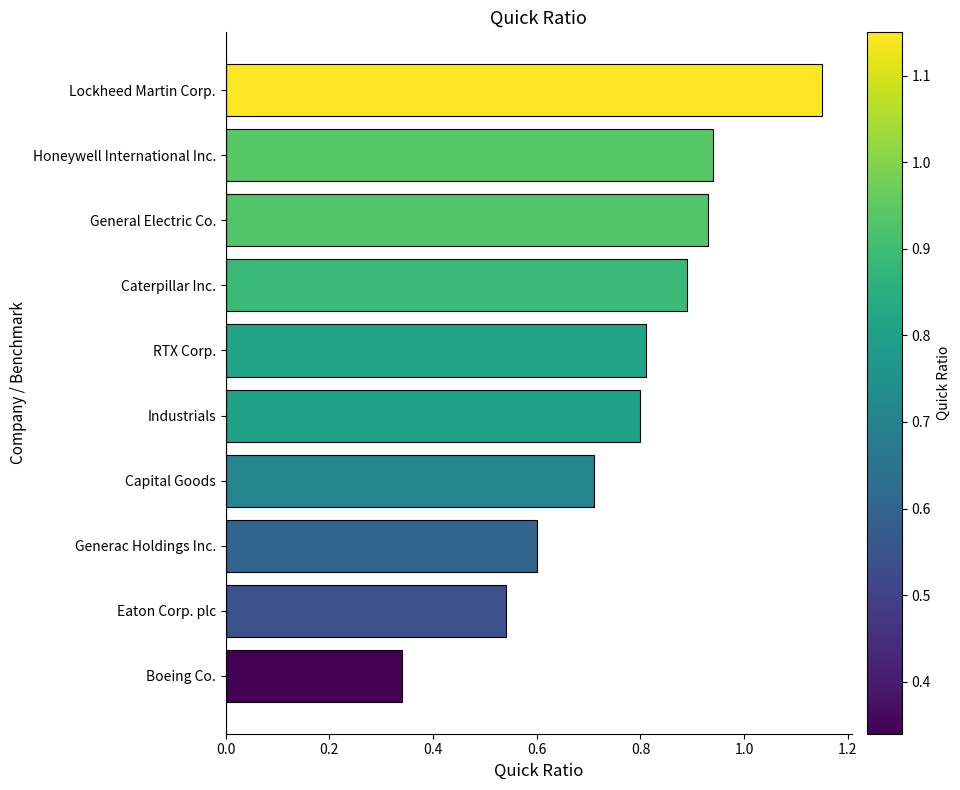

Is it true that the value at Industrials is 0.4?

False